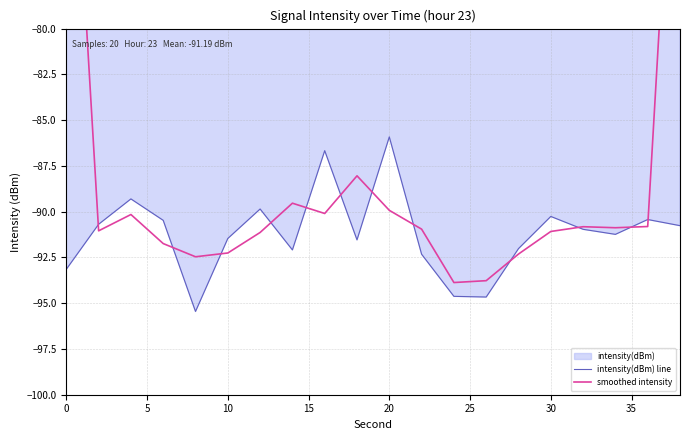

What is the minimum value for intensity(dBm) line?

-95.5